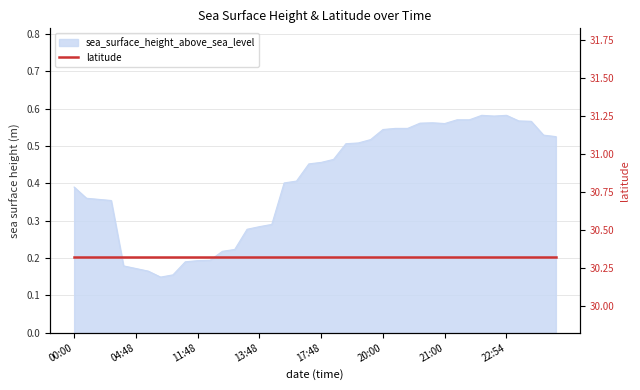

Which category has the lowest value across all series?

2016-03-01T10:42